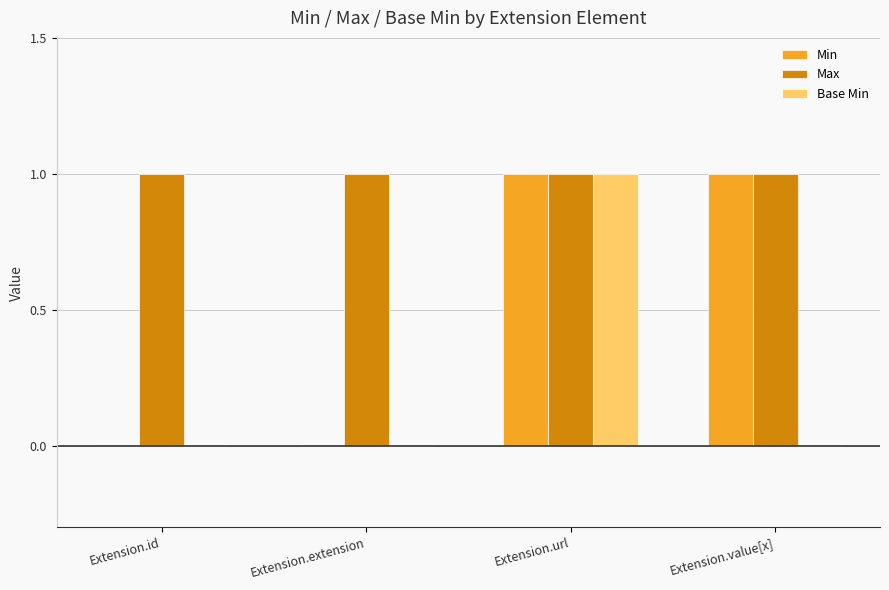

What is the total value across all series at Extension.value[x]?

2